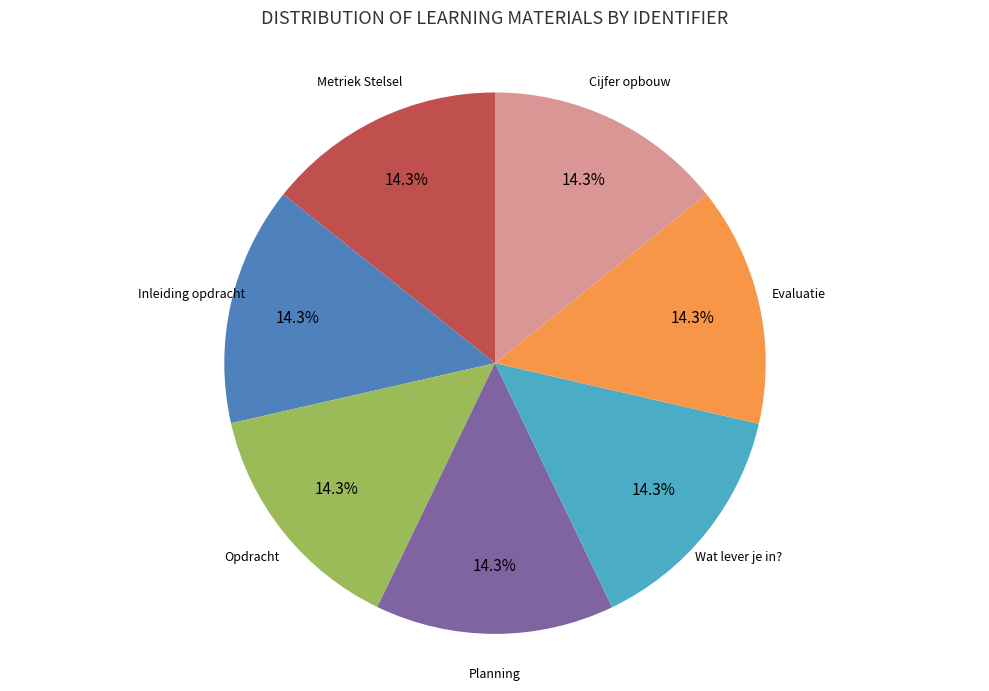

Does any single category account for the majority?

No